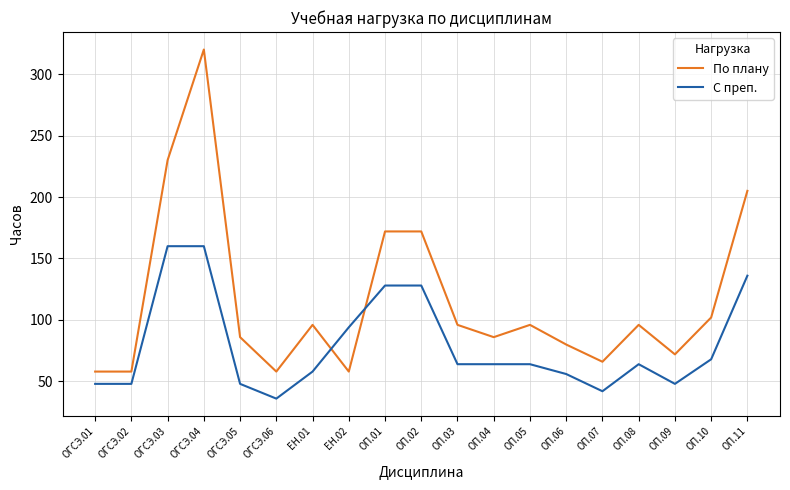

At ОП.01, list the series in order from largest to smallest.

По плану, С преп.